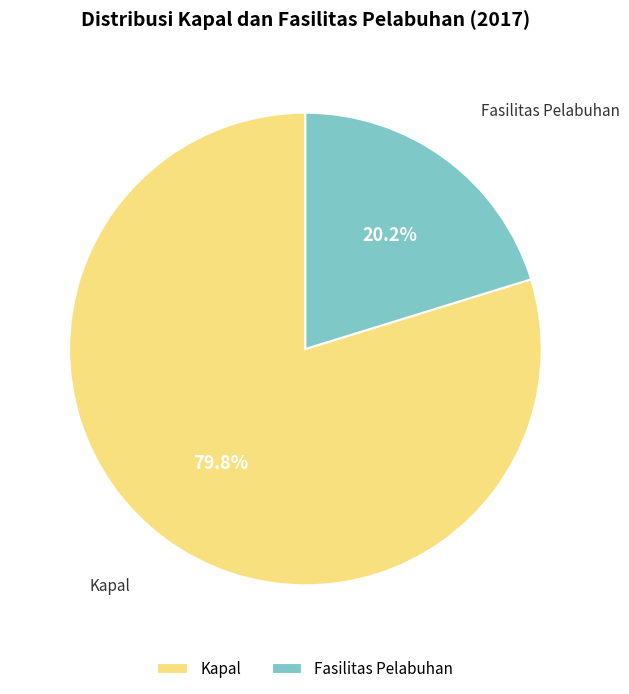

The Fasilitas Pelabuhan slice represents 26% of the pie. True or false?

False